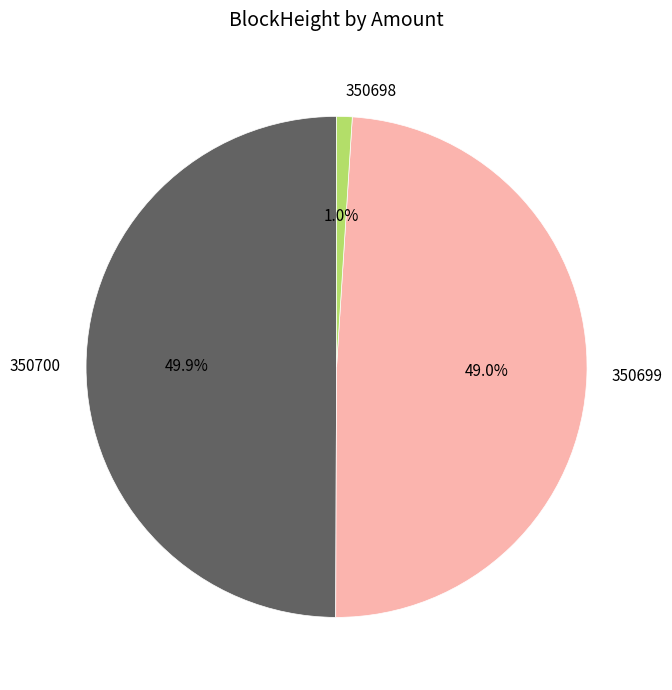

What portion of the pie excludes 350698?

99.0%